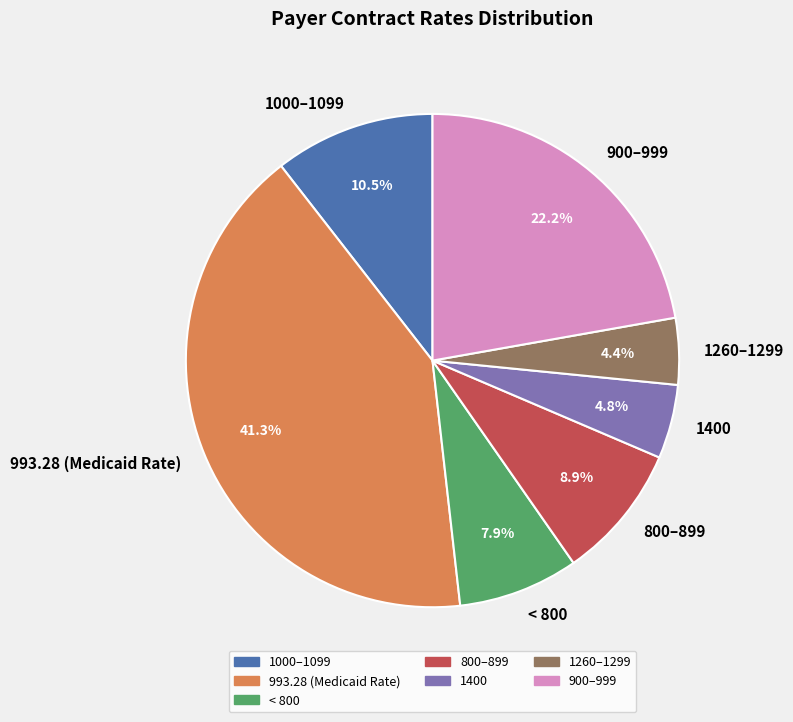

Which slice is the largest?

993.28 (Medicaid Rate)